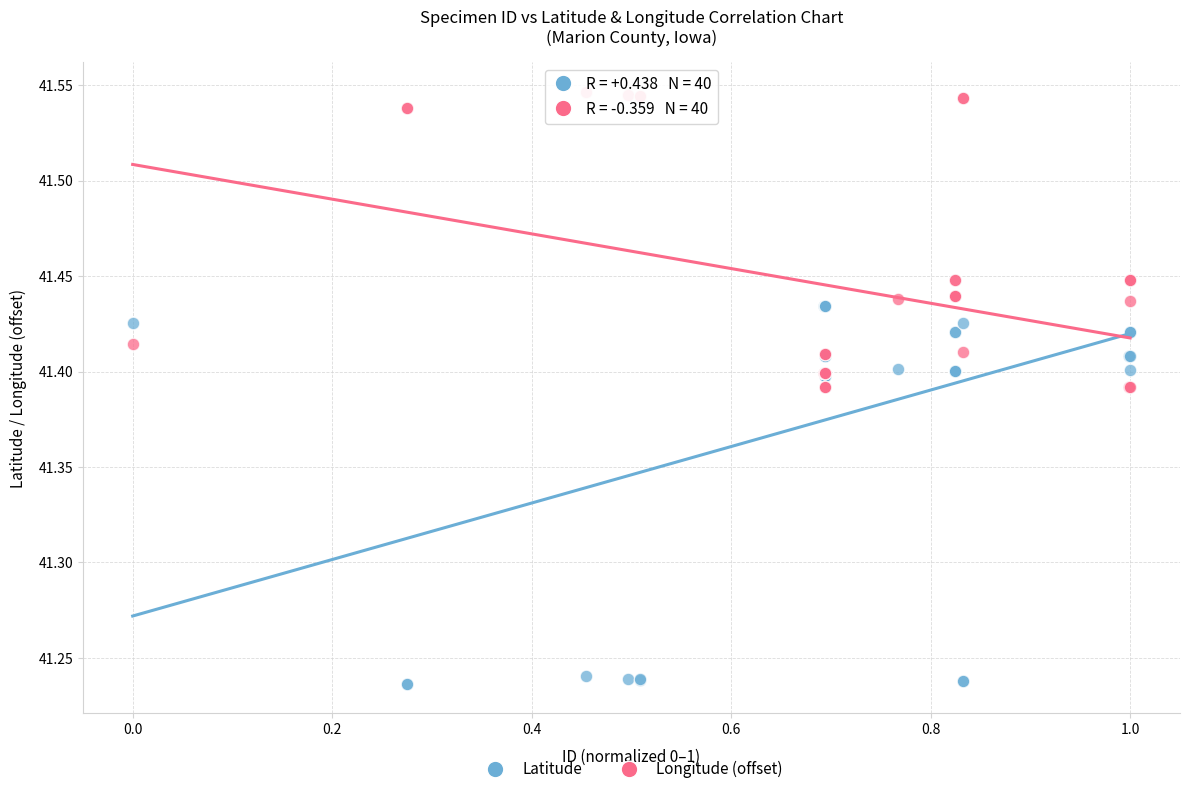

Which series reaches the minimum Y coordinate?

Latitude